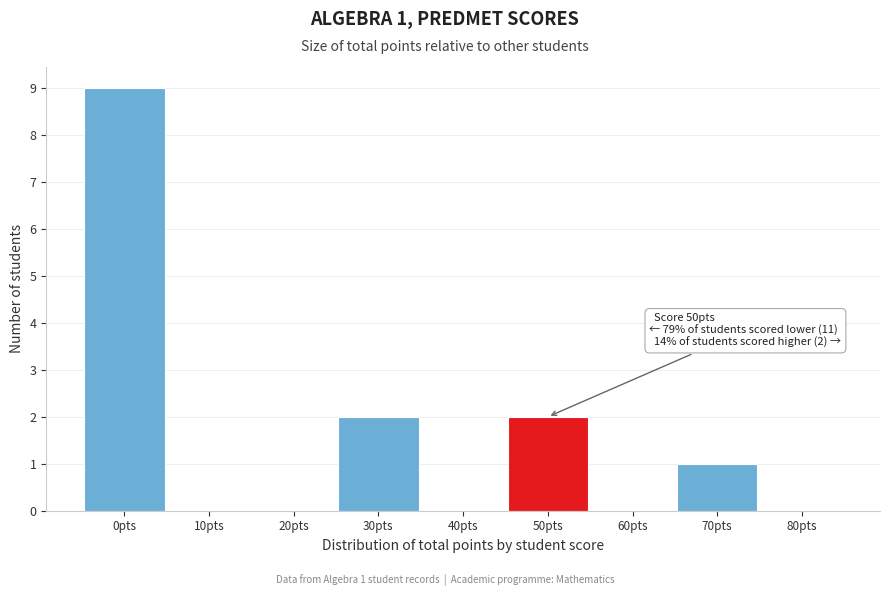

Reading left to right, transcribe all the data shown in this chart.

0pts=9	10pts=0	20pts=0	30pts=2	40pts=0	50pts=2	60pts=0	70pts=1	80pts=0